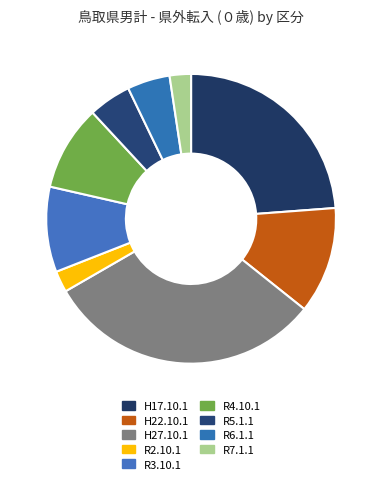

Rank the categories by value from lowest to highest.

R2.10.1, R7.1.1, R5.1.1, R6.1.1, R3.10.1, R4.10.1, H22.10.1, H17.10.1, H27.10.1